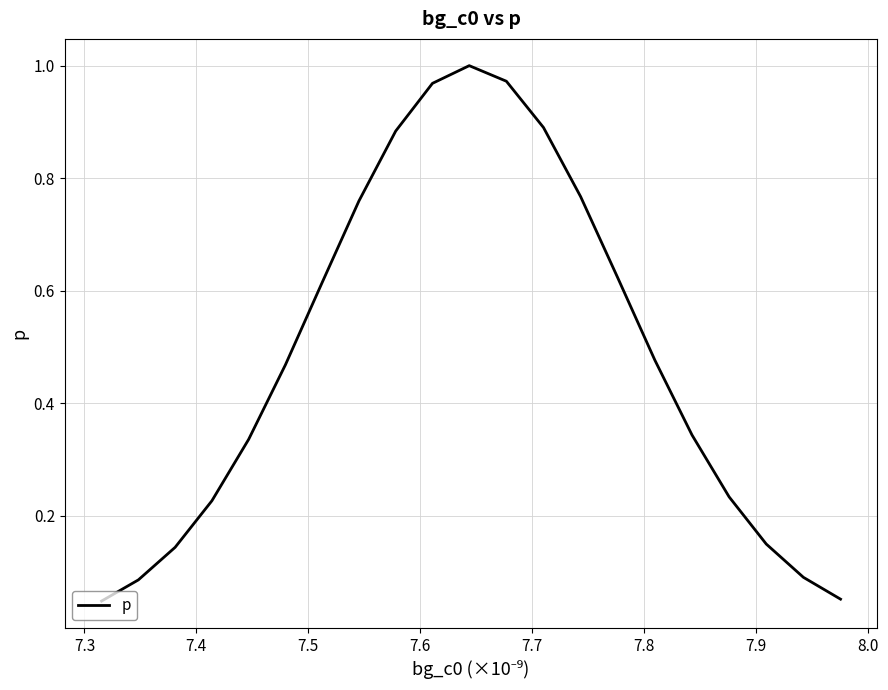

How many lines are shown in the chart?

1